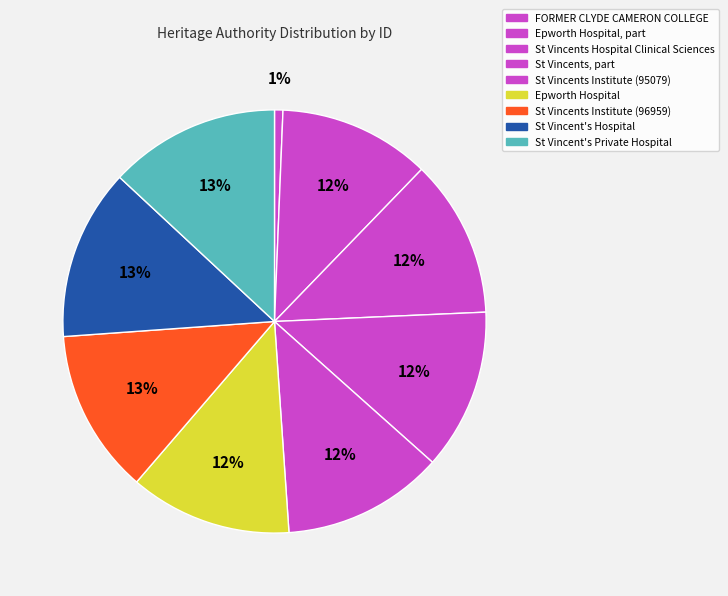

How many slices are in this pie chart?

9